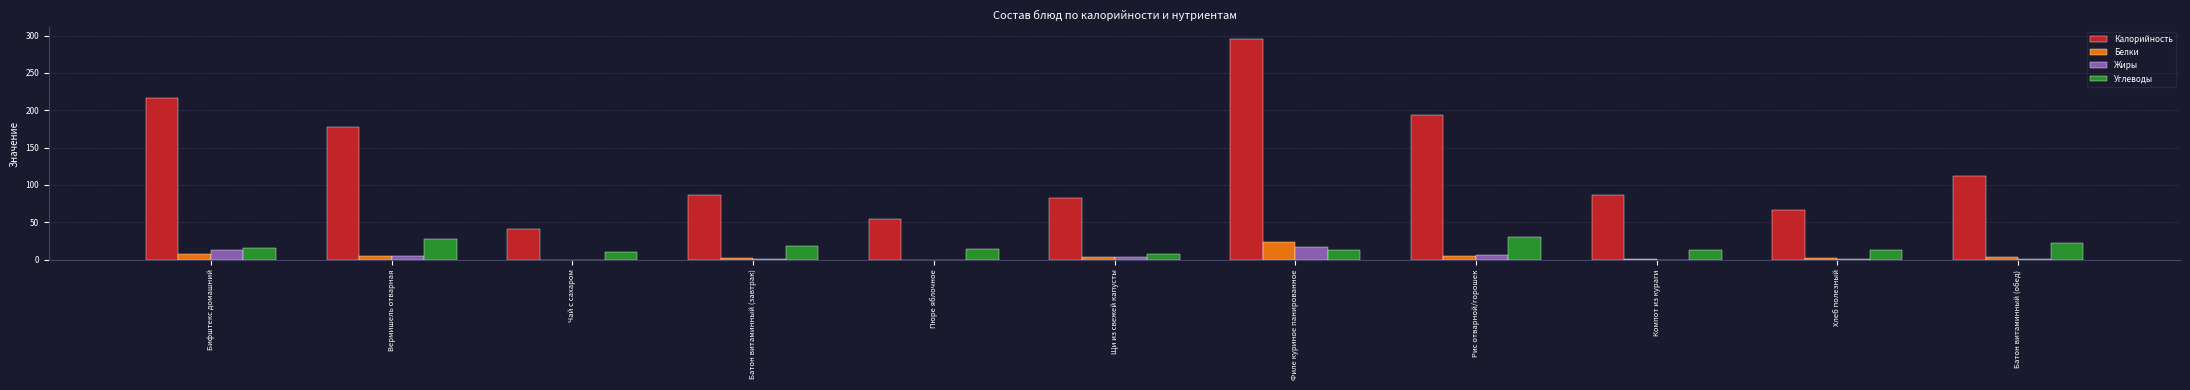

What is the difference between the Белки values at Чай с сахаром and Вермишель отварная?

5.2